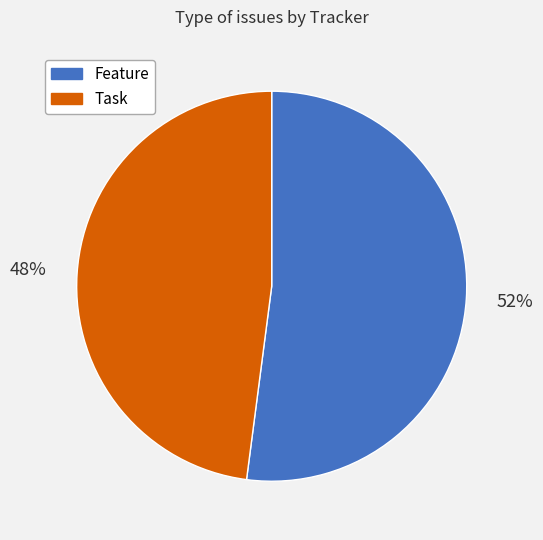

How many slices are in this pie chart?

2